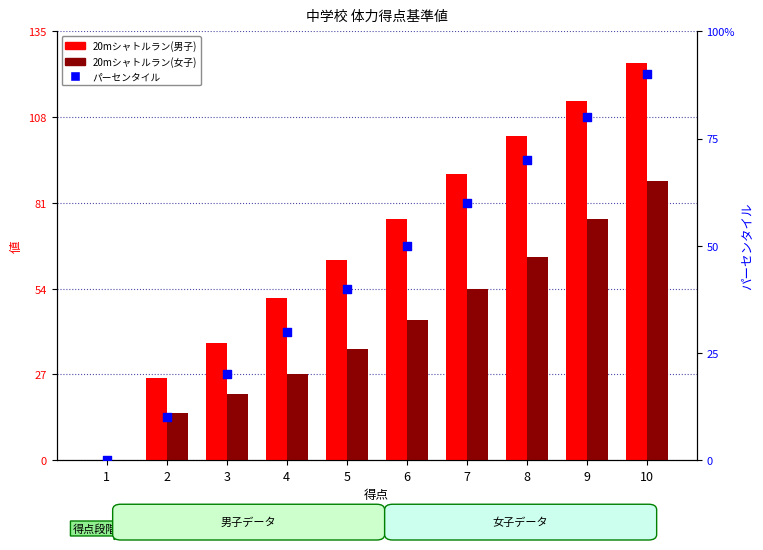

Which series has the largest total across all categories?

20mシャトルラン(男子)